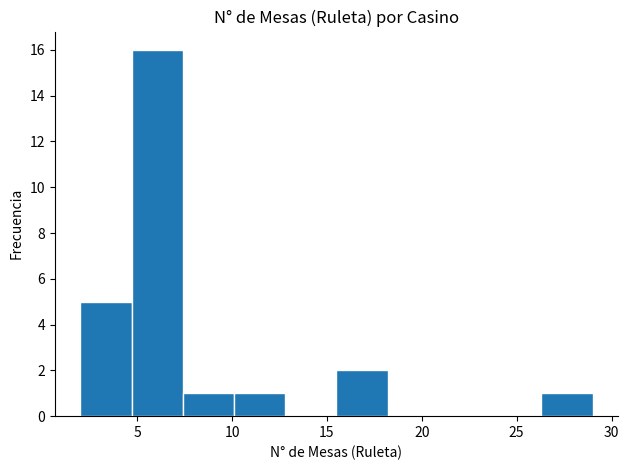

What is the height of the bar covering 26.3 to 29.0 on the x-axis? Neither the bar edges nor the heights are printed on the chart, so give them approximately, as read against the axes.

1